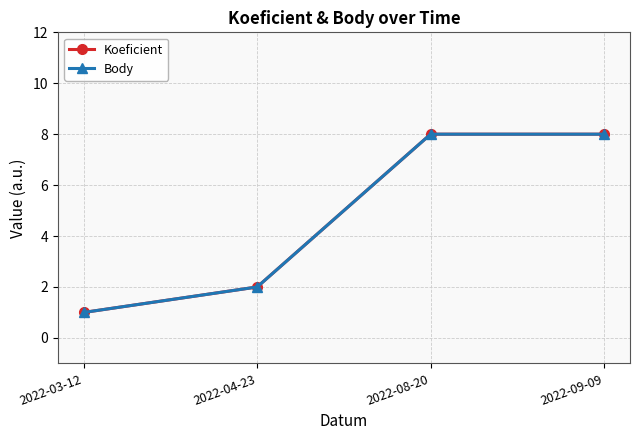

Does the chart have visible grid lines?

Yes